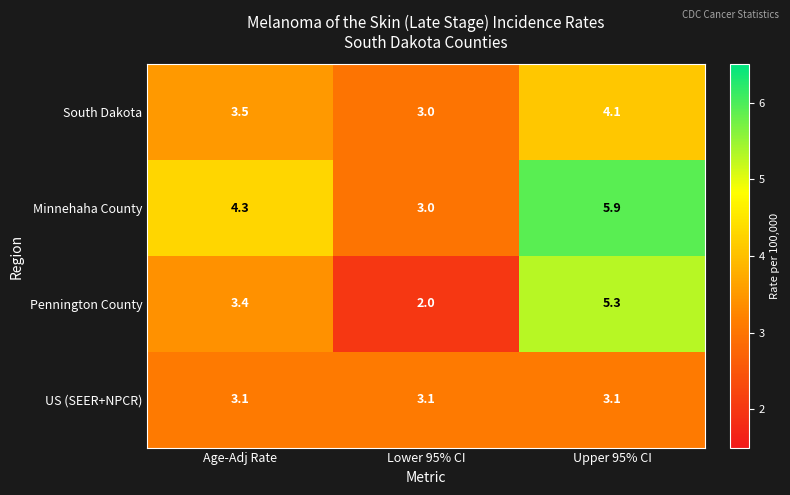

Rank the series by their maximum value, from highest to lowest.

Minnehaha County, Pennington County, South Dakota, US (SEER+NPCR)